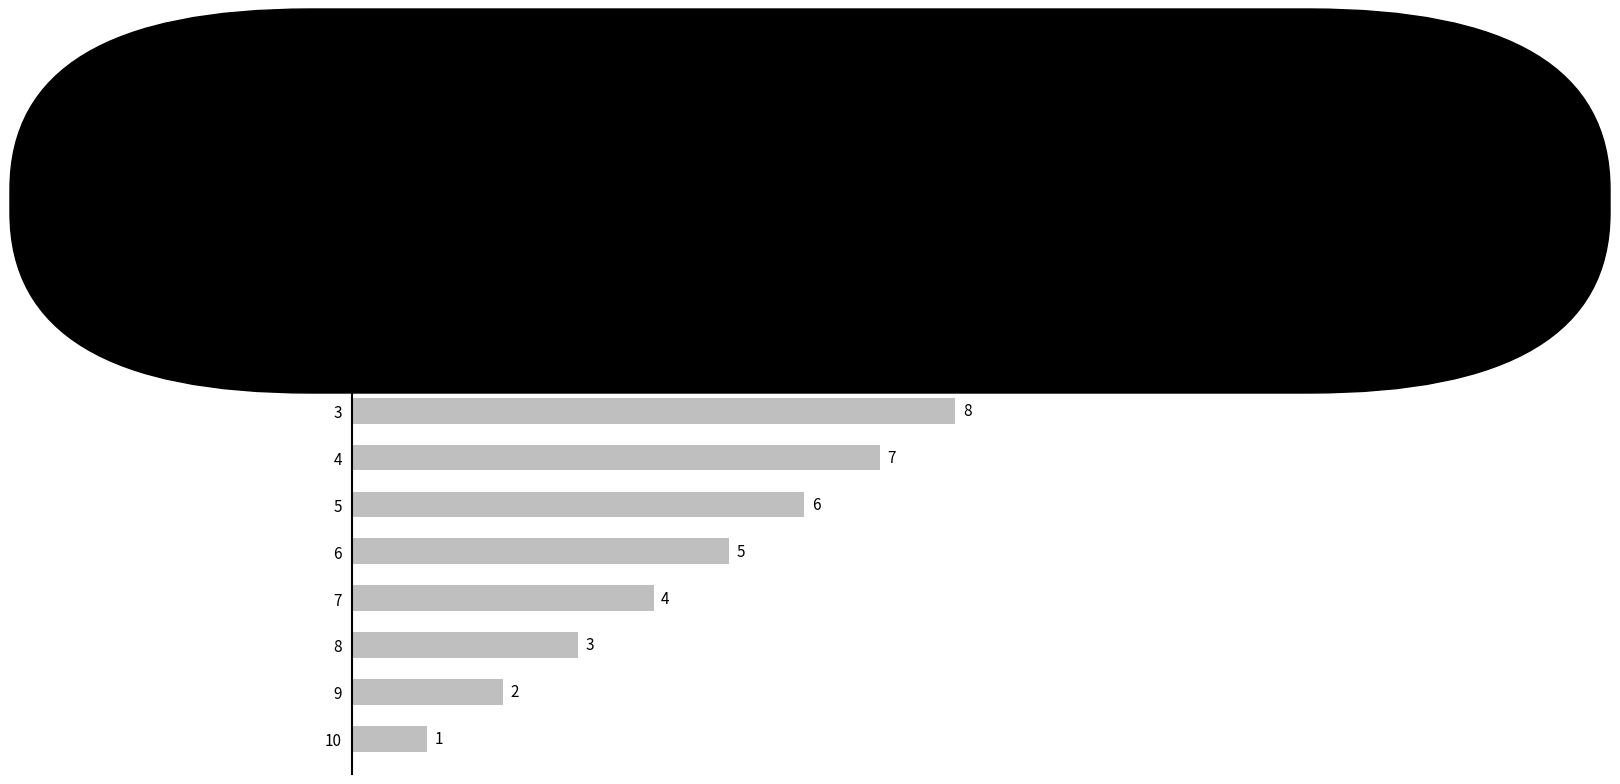

What is the ratio of the value at 6 to the value at 3?

0.6